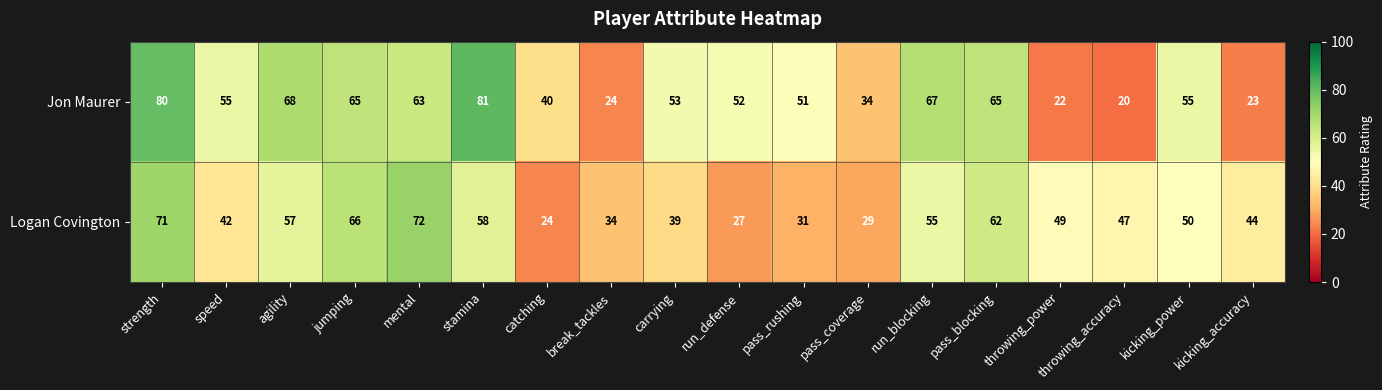

Which series has the largest total across all categories?

Jon Maurer